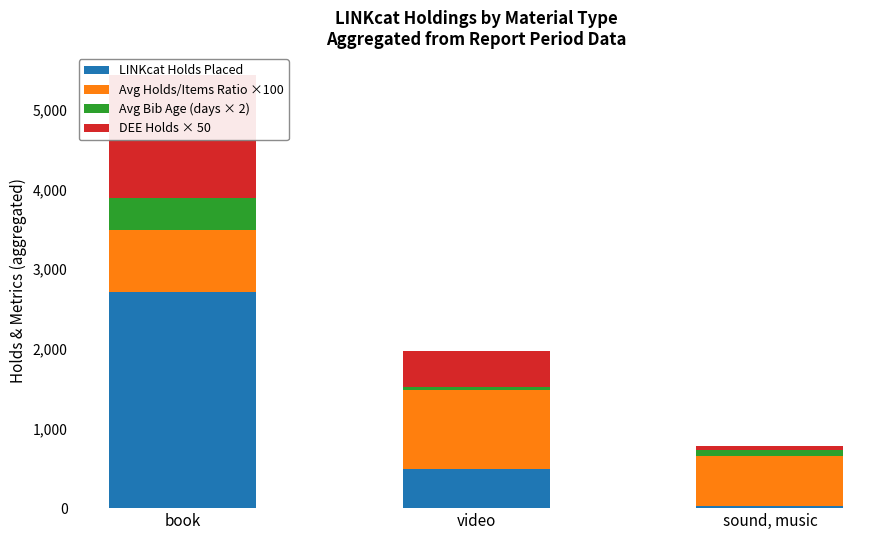

What position from the right is sound, music?

1